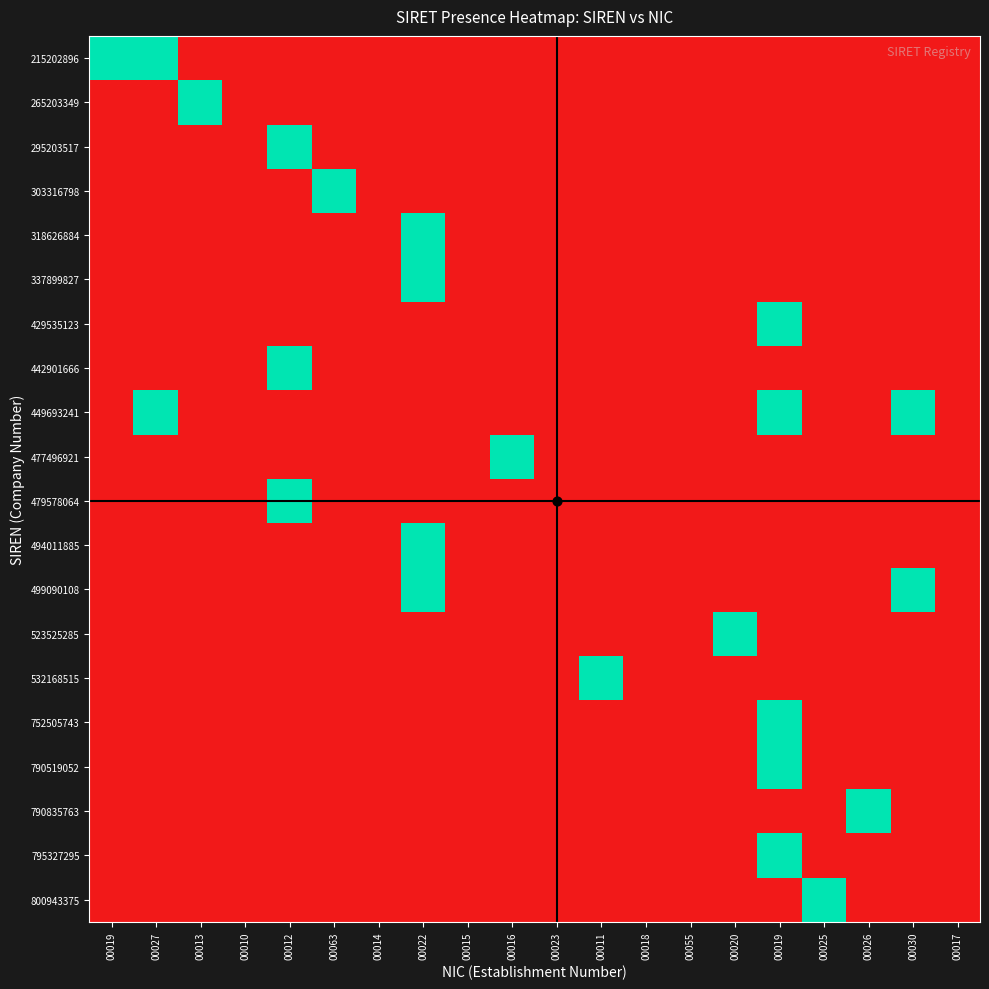

What is the maximum value shown in the chart?

1